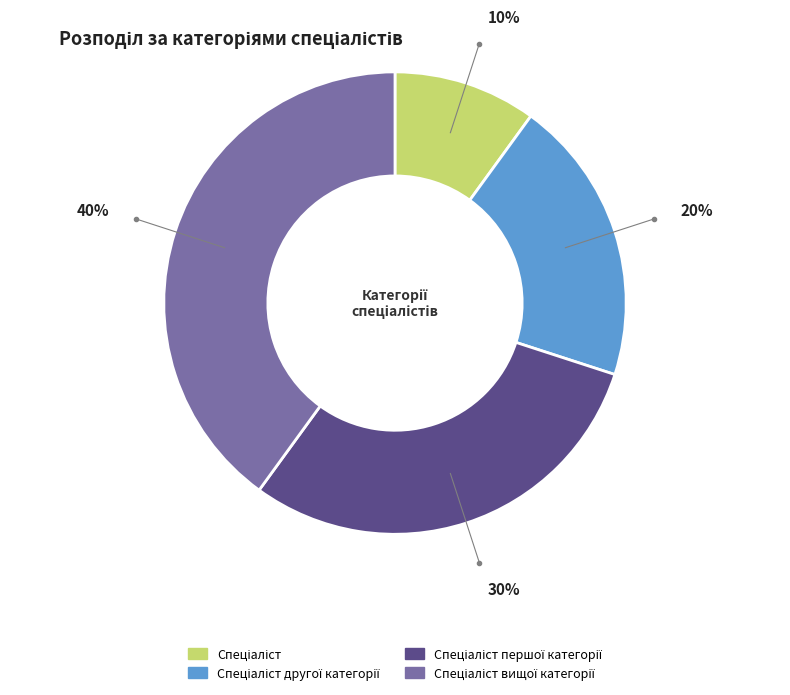

To the nearest percent, what is the average slice percentage?

25%